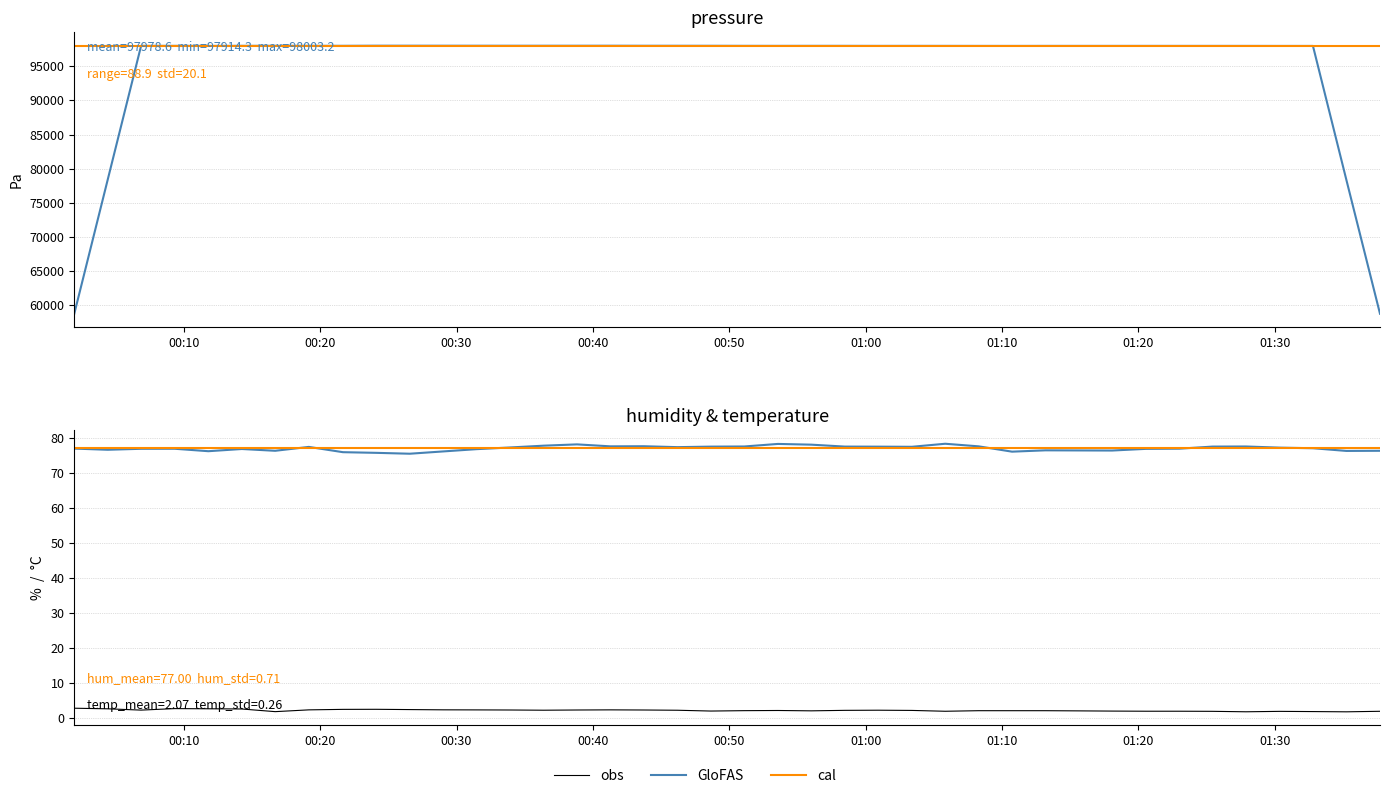

What is the minimum value shown in the chart?

1.6